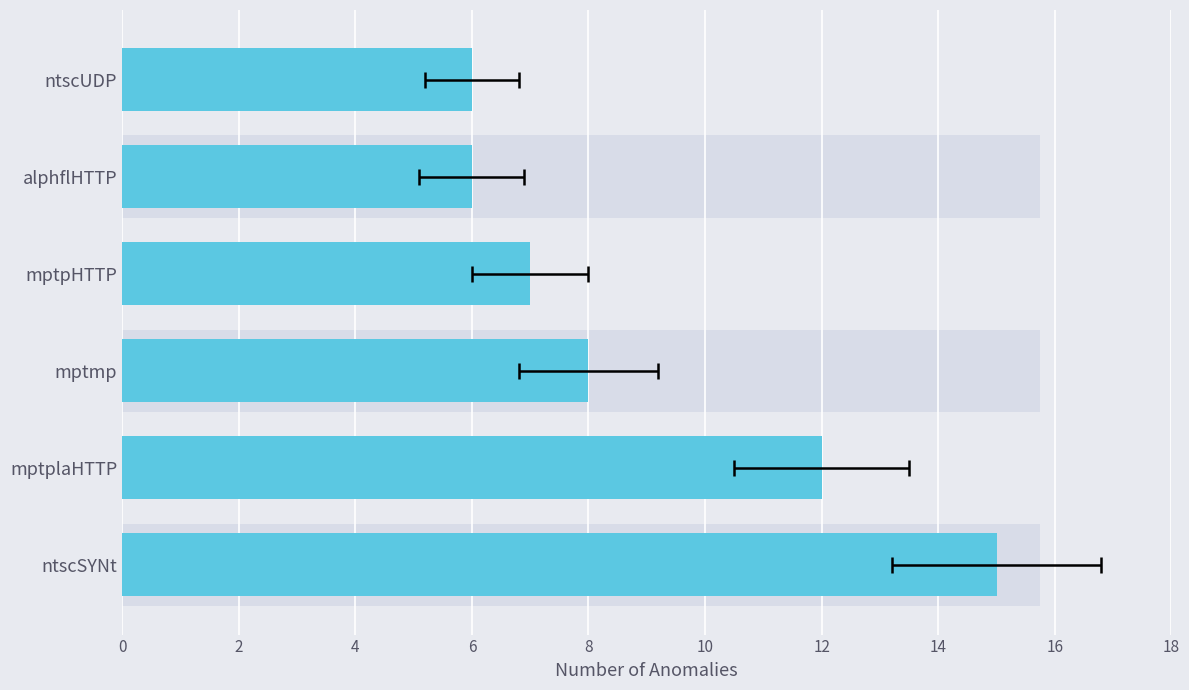

The value at ntscUDP is 10. True or false?

False